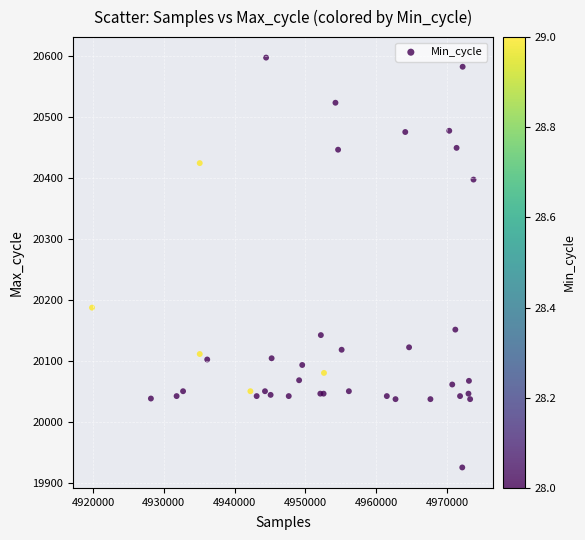

What Y value in the scatter plot is closest to 20262?

20188